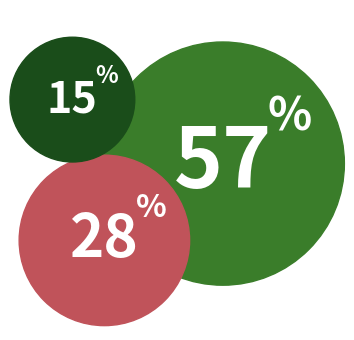

How many slices are in this pie chart?

3